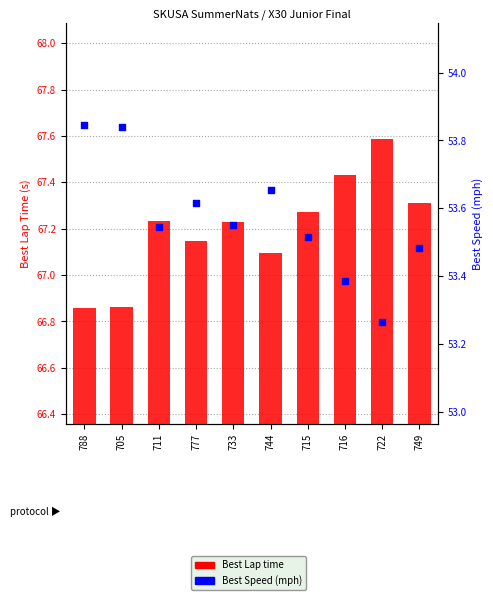

What are all the series names shown in the legend?

Best Lap time, Best Speed